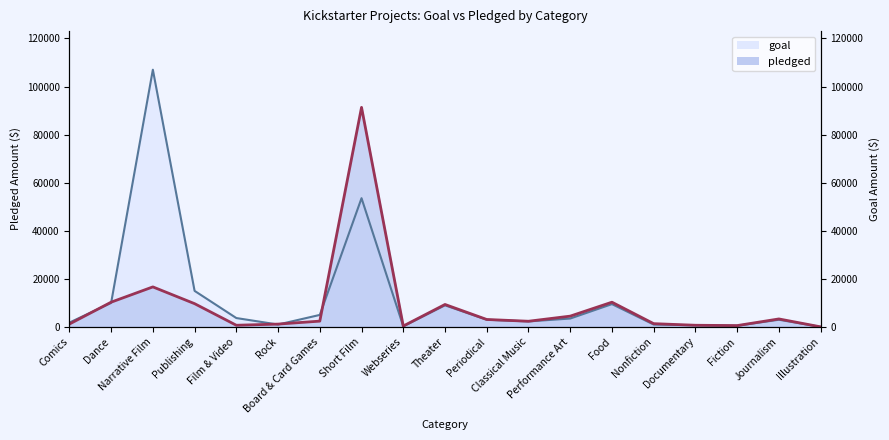

Rank the categories by pledged value from highest to lowest.

Short Film, Narrative Film, Dance, Food, Publishing, Theater, Performance Art, Journalism, Periodical, Board & Card Games, Classical Music, Nonfiction, Comics, Rock, Film & Video, Documentary, Fiction, Webseries, Illustration